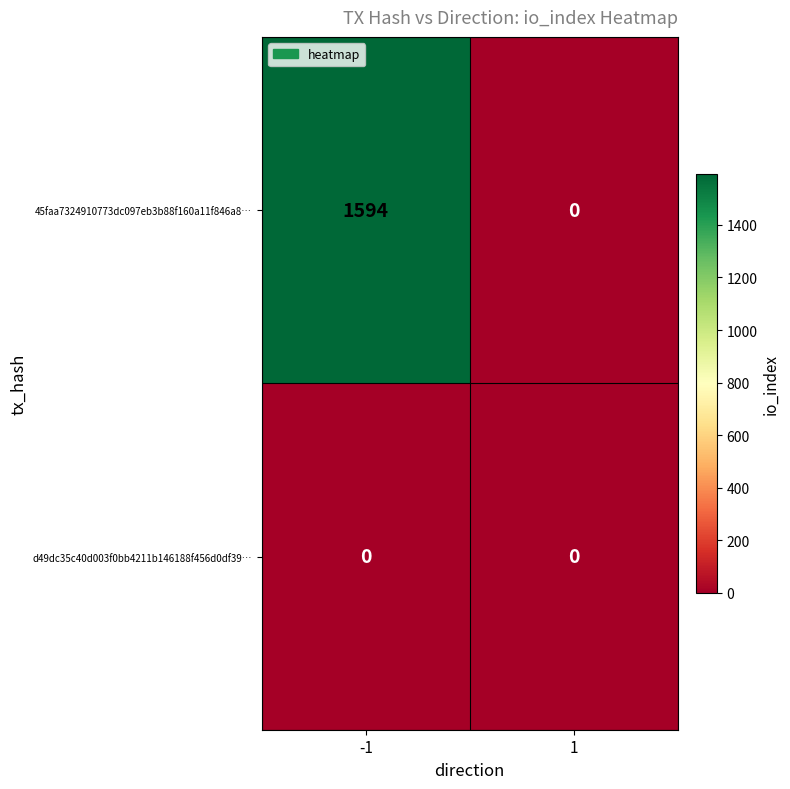

Which category has the highest value across all series?

-1